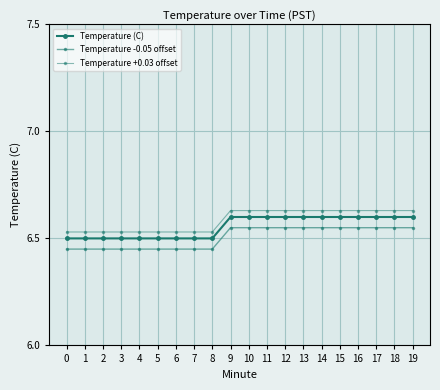

List the series in order of their peak value, lowest first.

Temperature -0.05 offset, Temperature (C), Temperature +0.03 offset